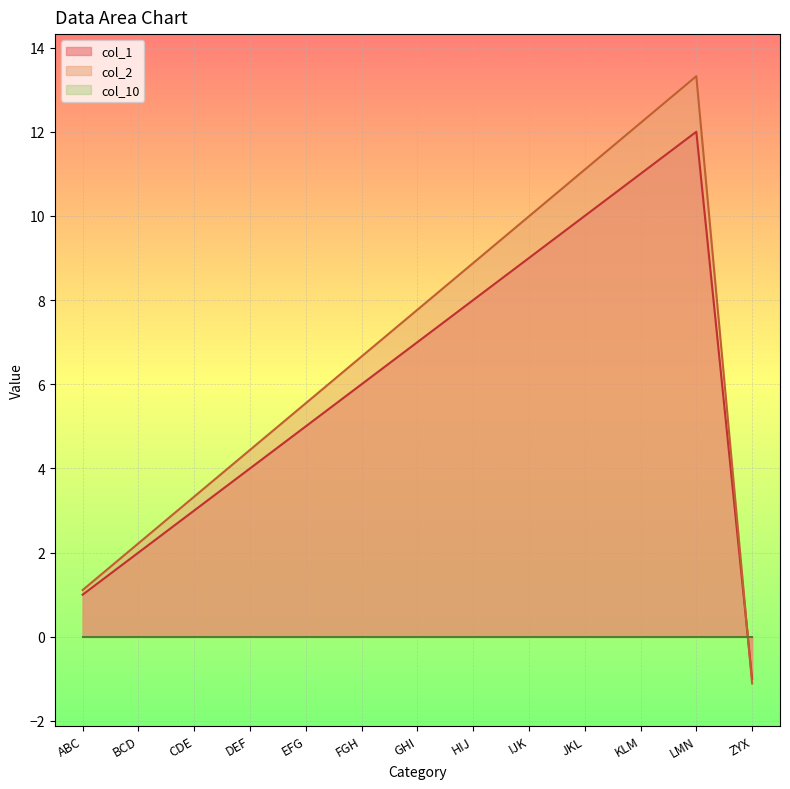

At which category does the chart reach its minimum across all series?

ZYX